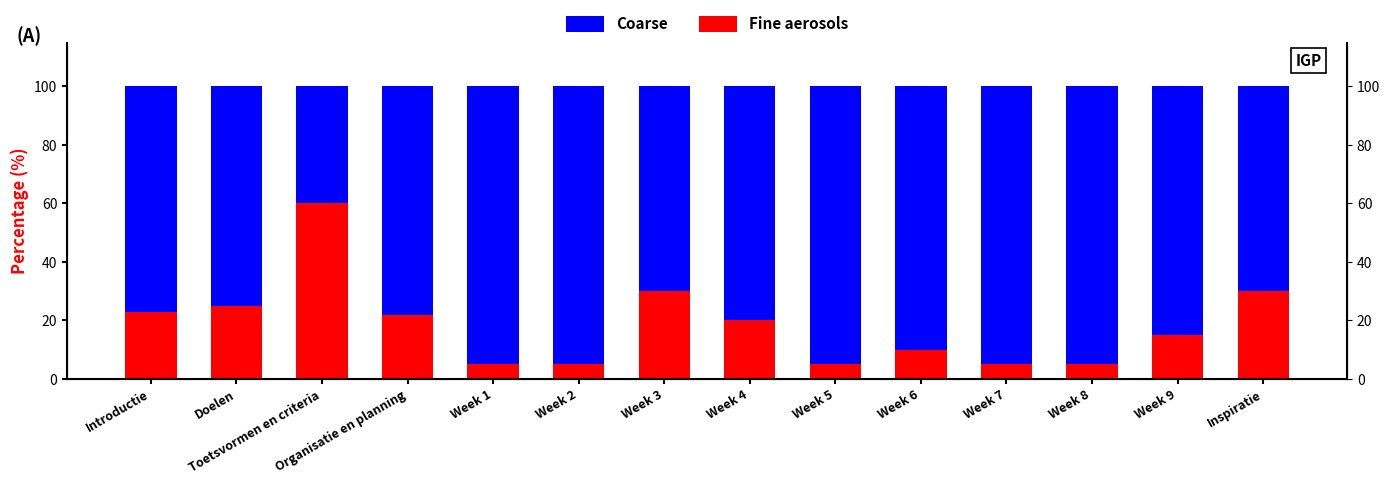

Which series changed the most between Introductie and Week 1?

Fine aerosols